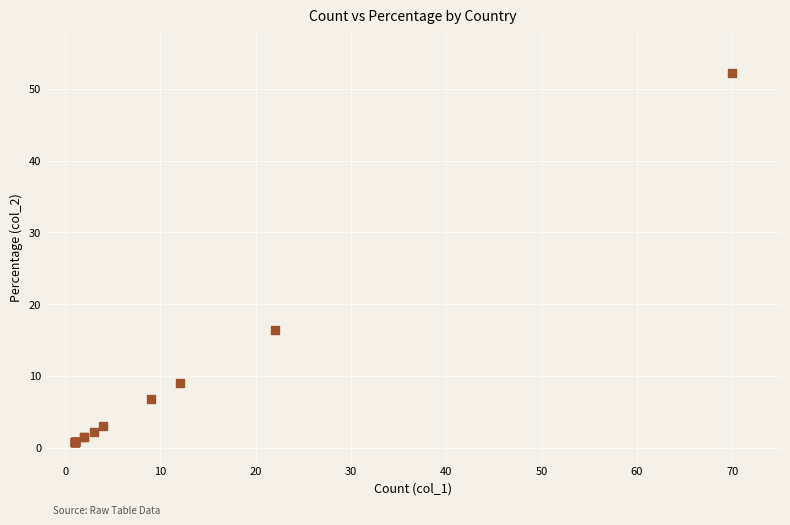

What Y value in the scatter plot is closest to 26?

16.4